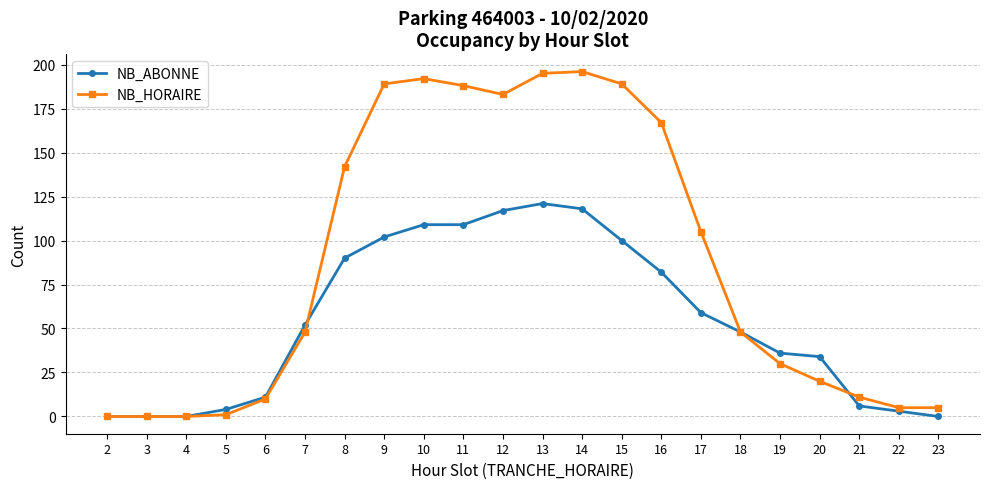

At how many categories does at least one series exceed 86?

10